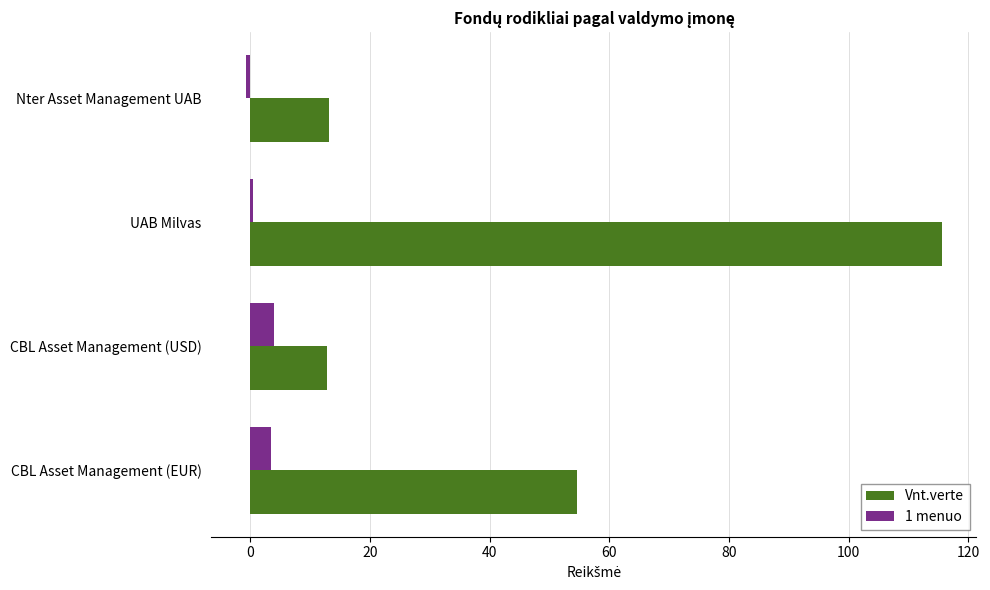

True or false: Vnt.verte has a value of 54.5 at CBL Asset Management (EUR).

True